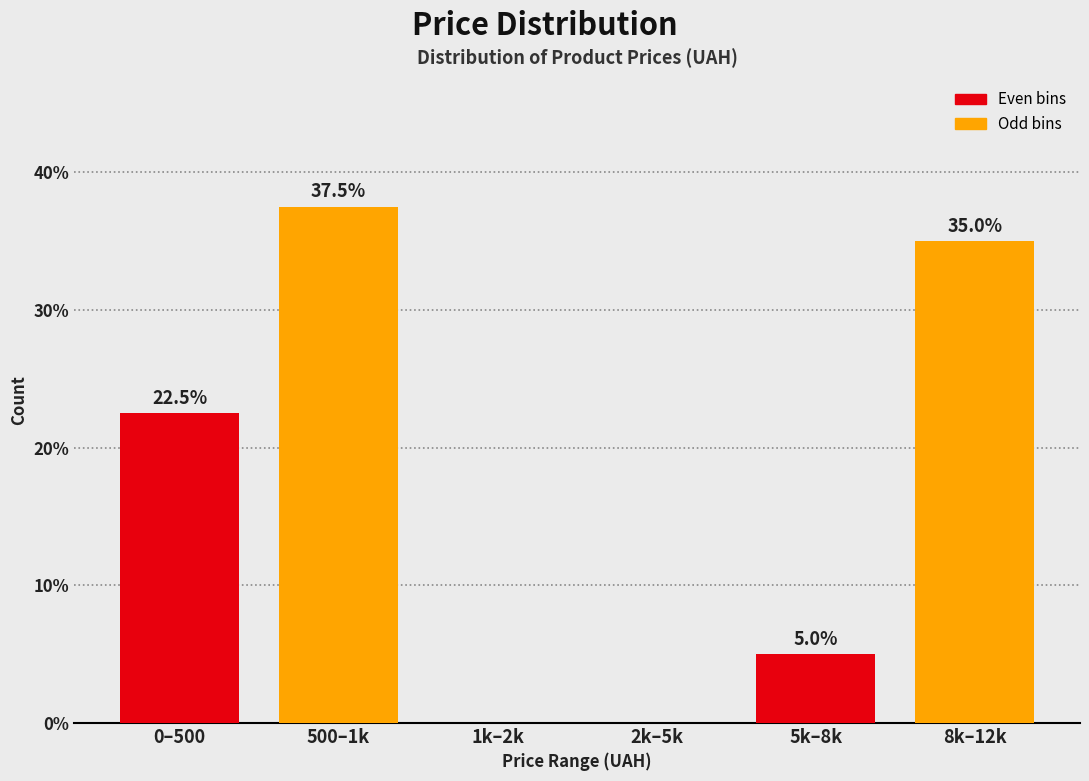

Reading right to left, what are all the values shown in this chart?

8k–12k=35.0	5k–8k=5.0	2k–5k=0.0	1k–2k=0.0	500–1k=37.5	0–500=22.5